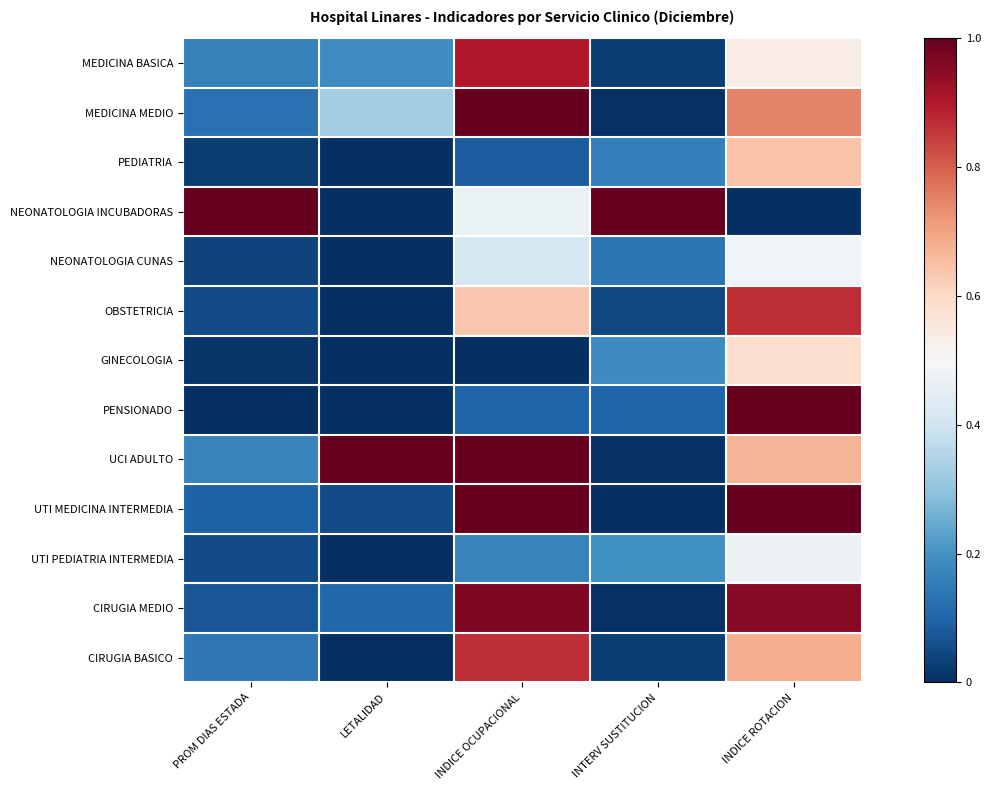

Which series has the largest total across all categories?

UCI ADULTO